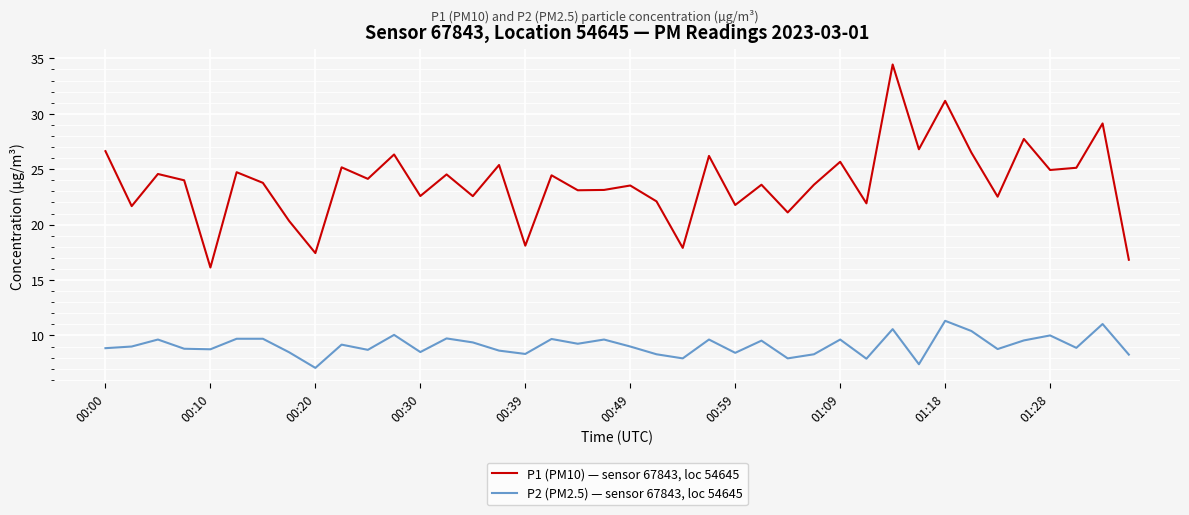

True or false: P1 (PM10) — sensor 67843, loc 54645 and P2 (PM2.5) — sensor 67843, loc 54645 intersect in this chart.

False